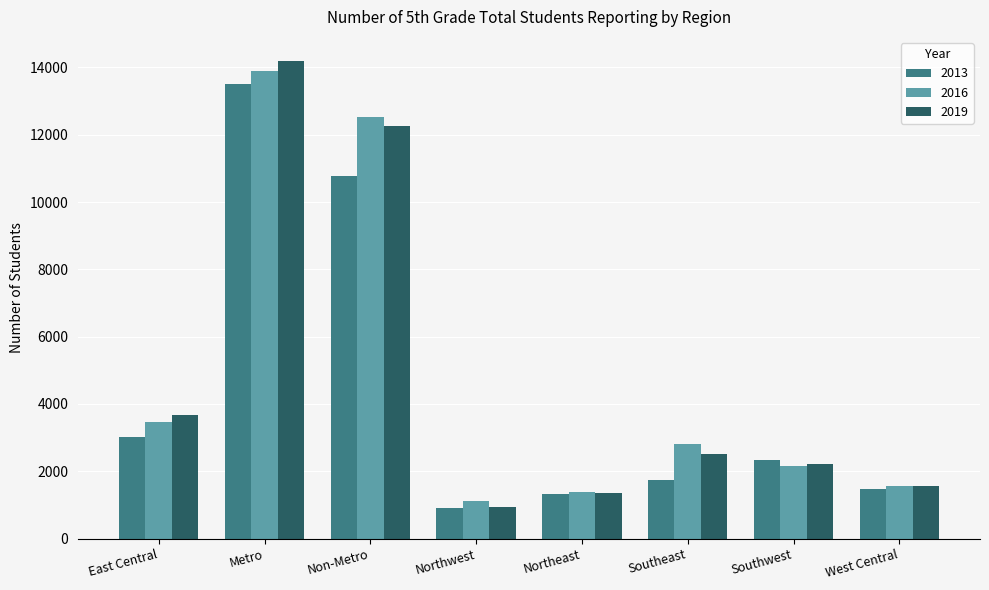

What are all the series names shown in the legend?

2013, 2016, 2019